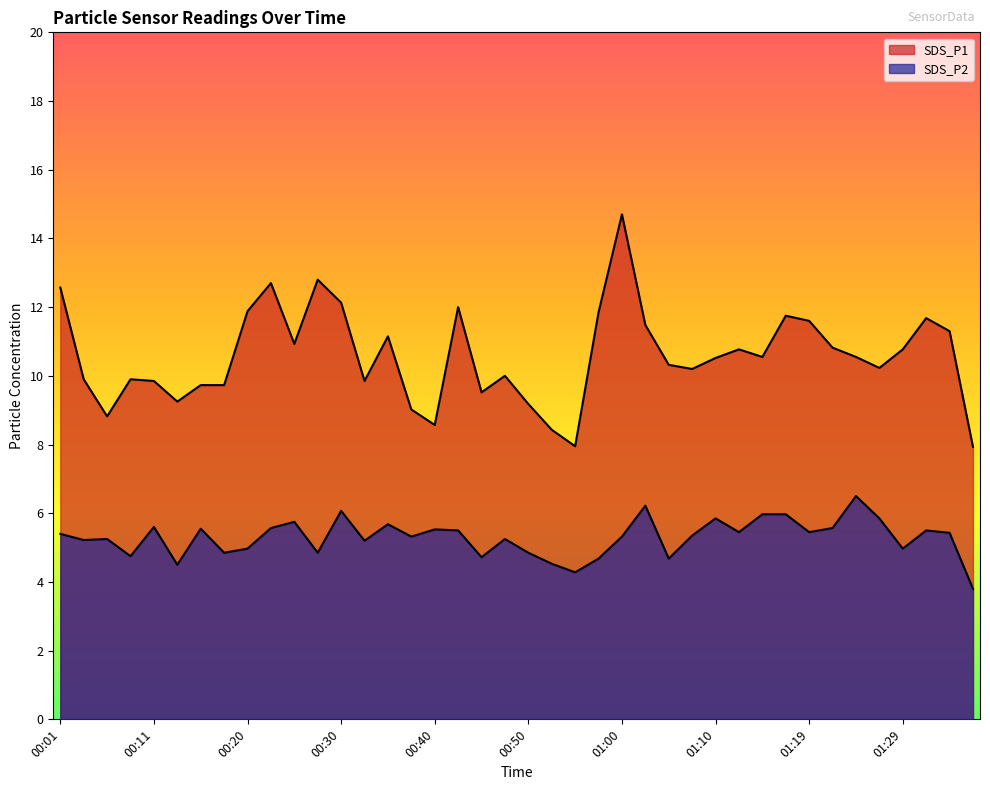

What is the approximate value of SDS_P2 at 01:12?

5.5